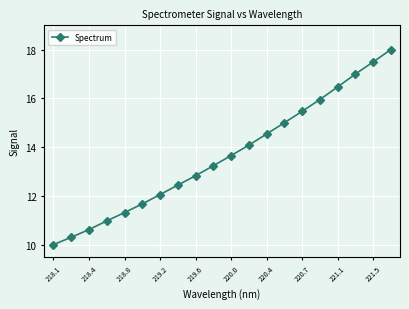

What is the minimum value shown in the chart?

10.0